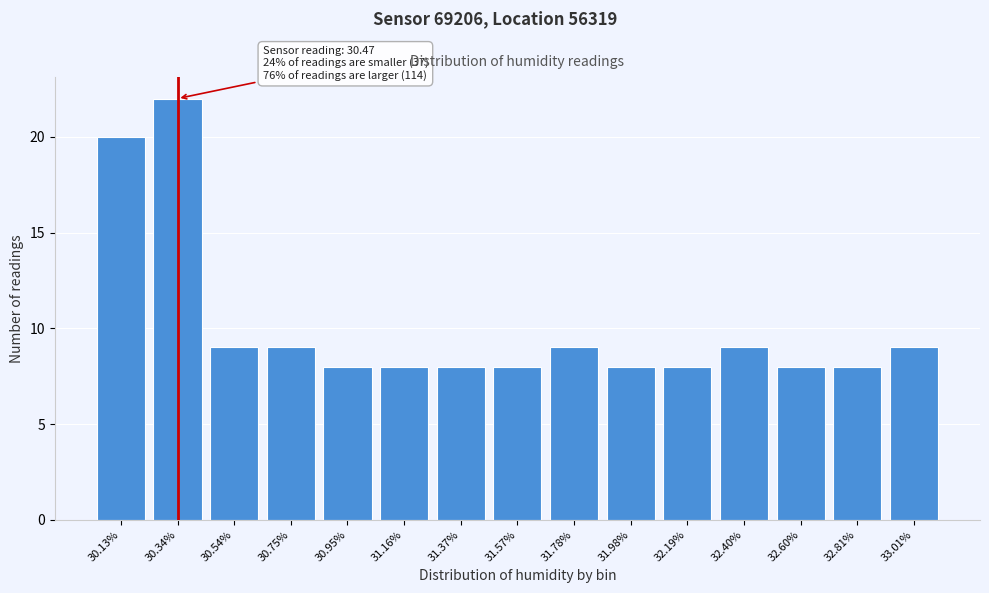

Reading left to right, transcribe all the data shown in this chart.

20	22	9	9	8	8	8	8	9	8	8	9	8	8	9